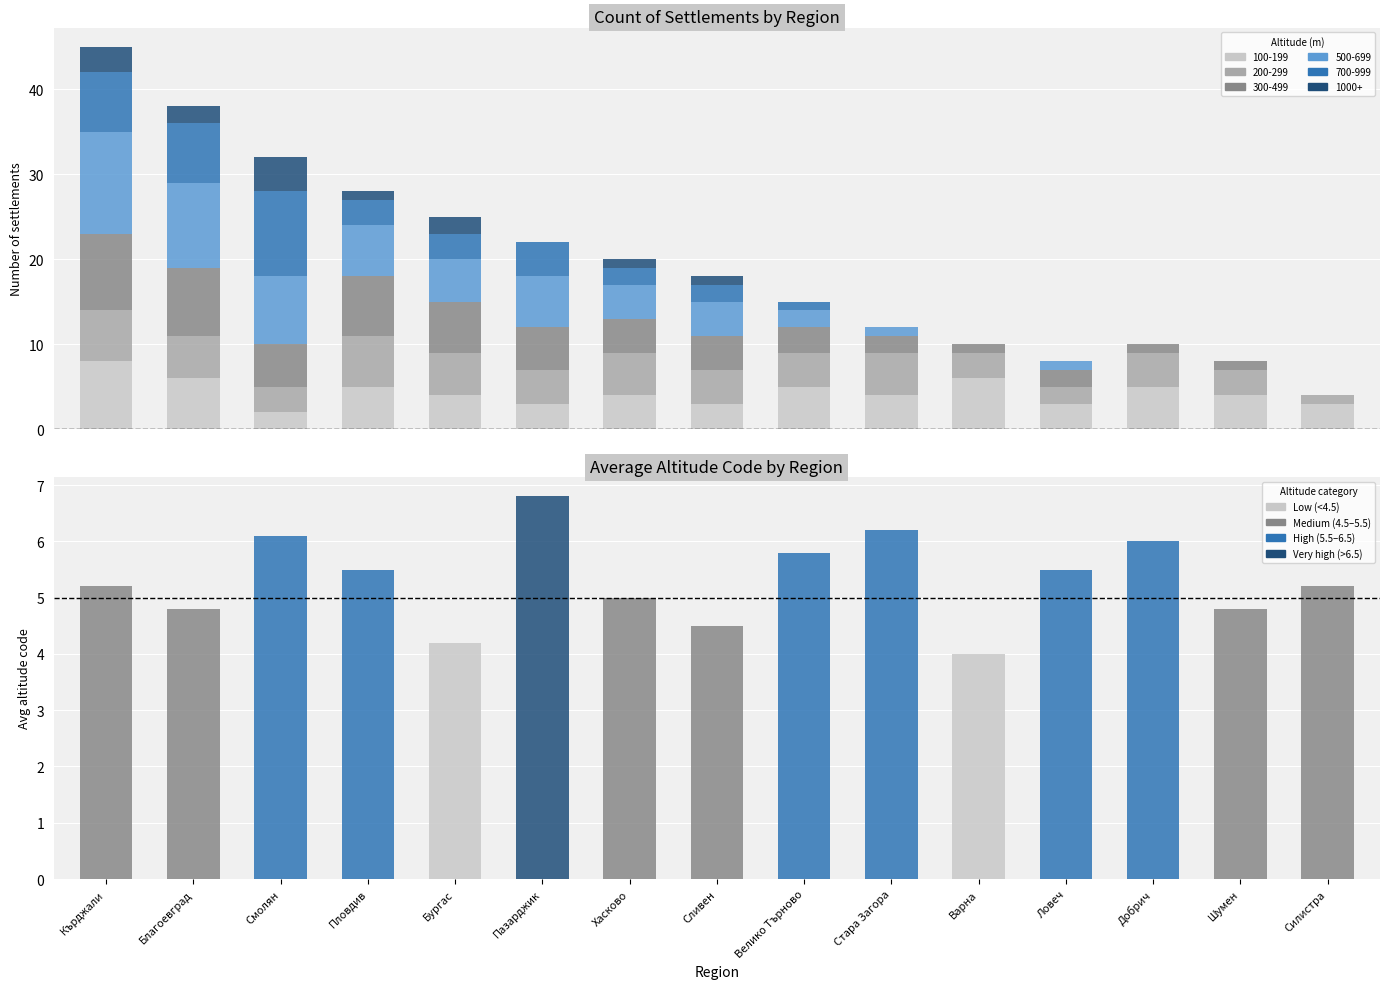

What is the maximum value shown in the chart?

6.8